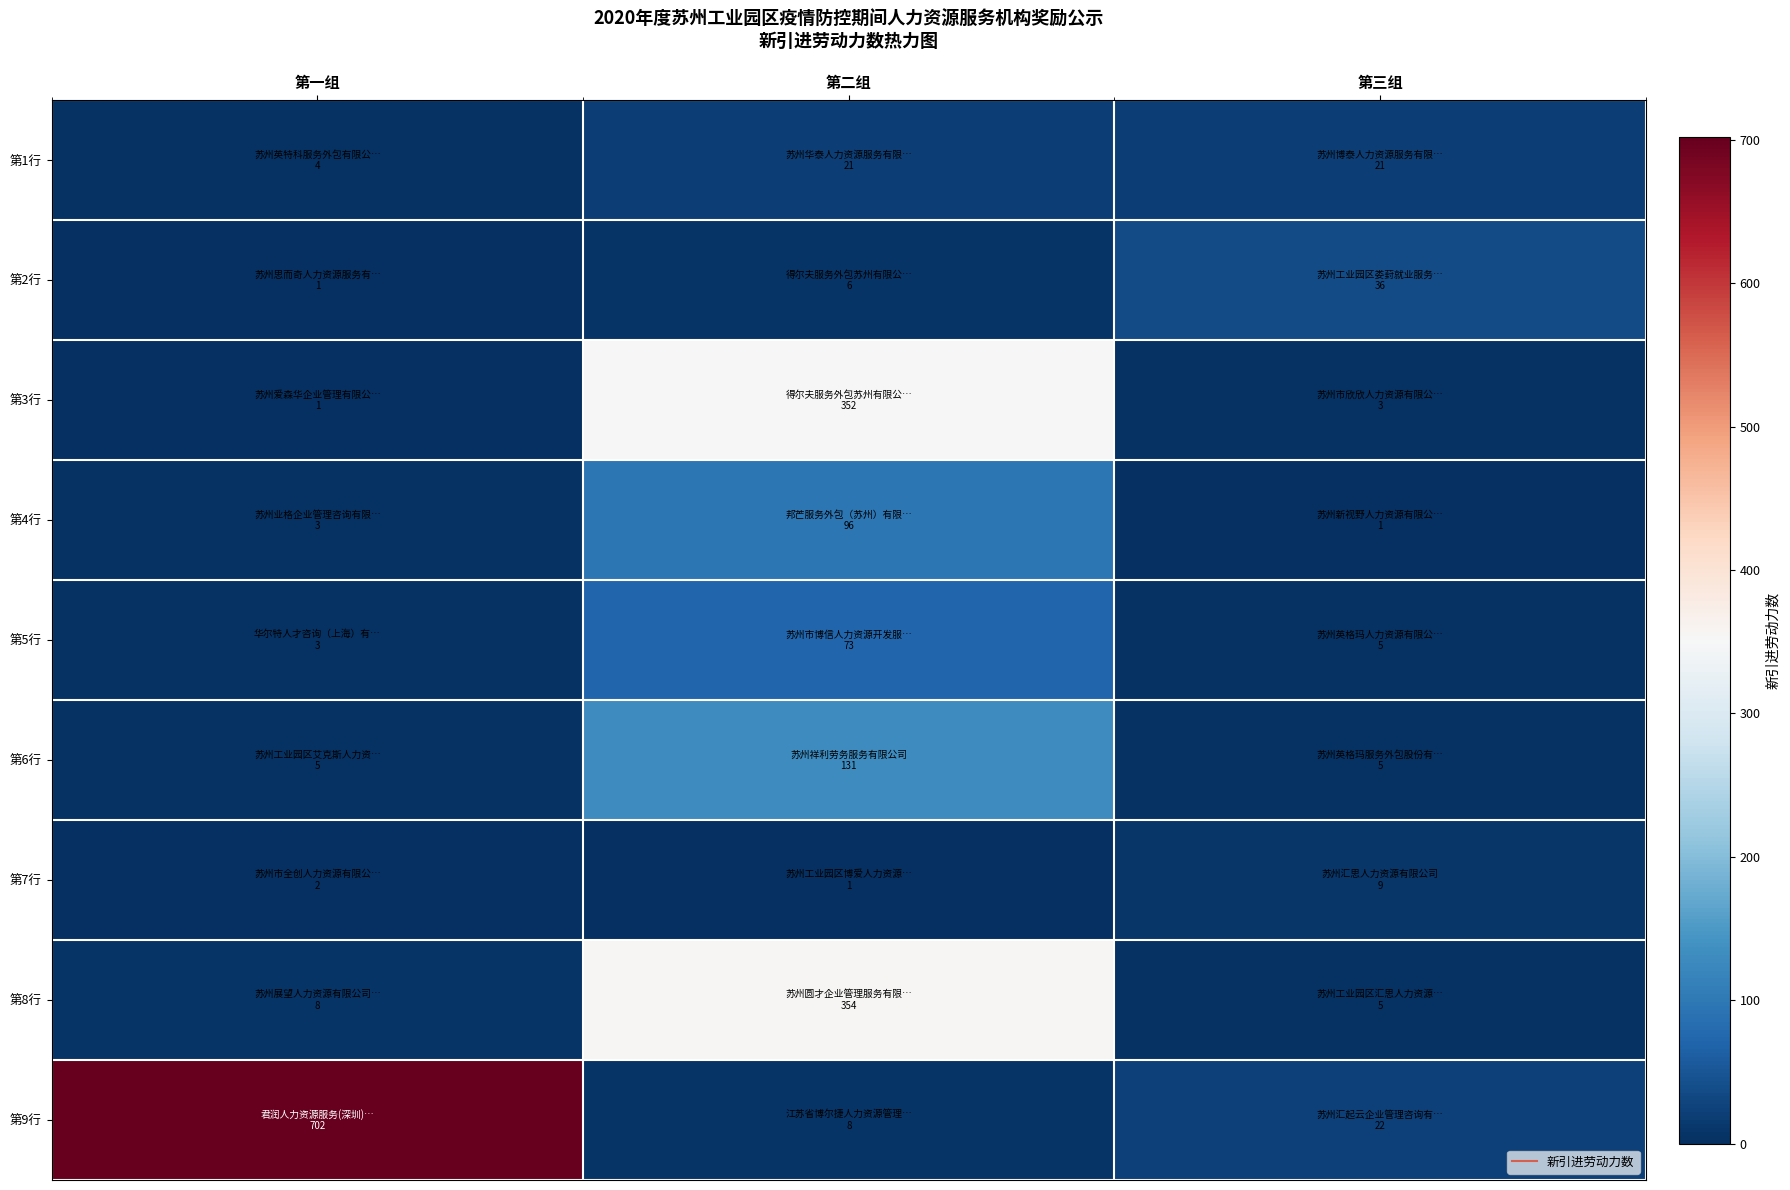

Rank the series at 第三组 from lowest to highest value.

第4行, 第3行, 第5行, 第6行, 第8行, 第7行, 第1行, 第9行, 第2行